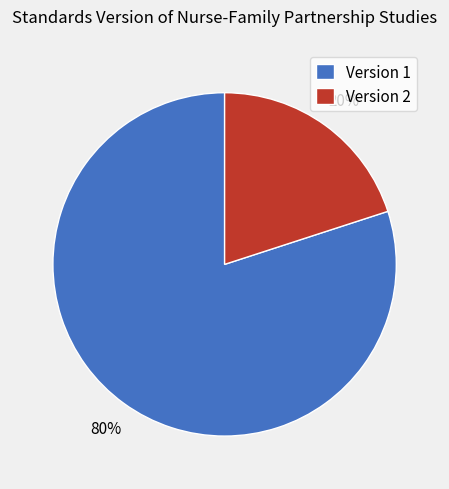

Between Version 1 and Version 2, which is larger?

Version 1